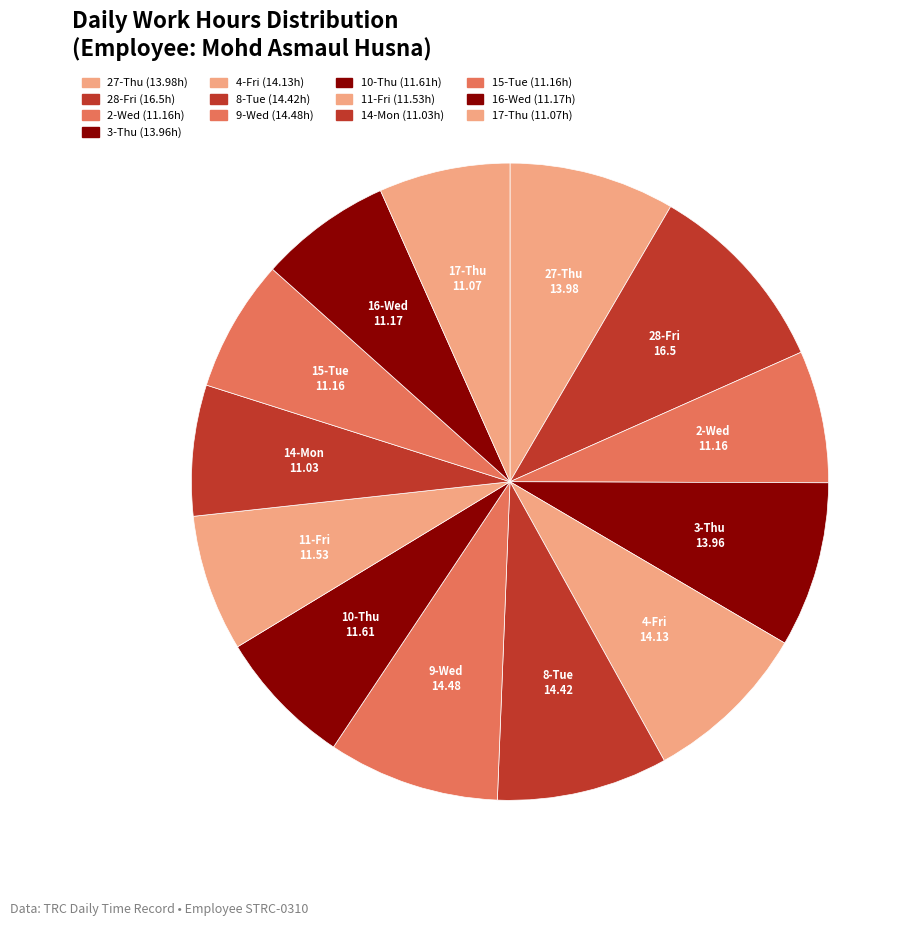

How many slices are in this pie chart?

13